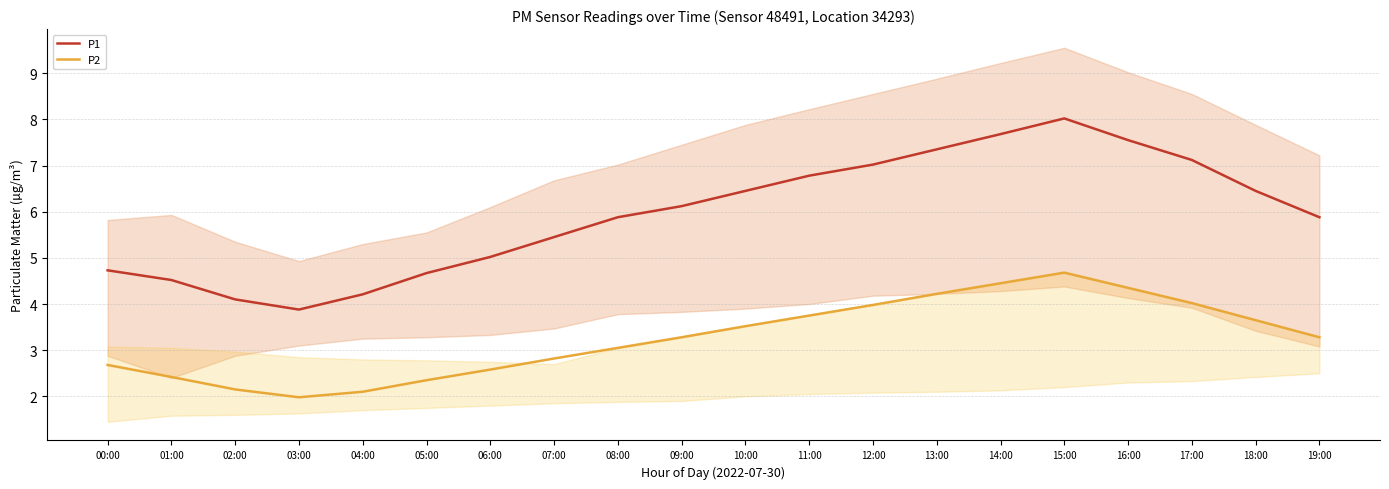

At which label is P2 closest to 3?

08:00